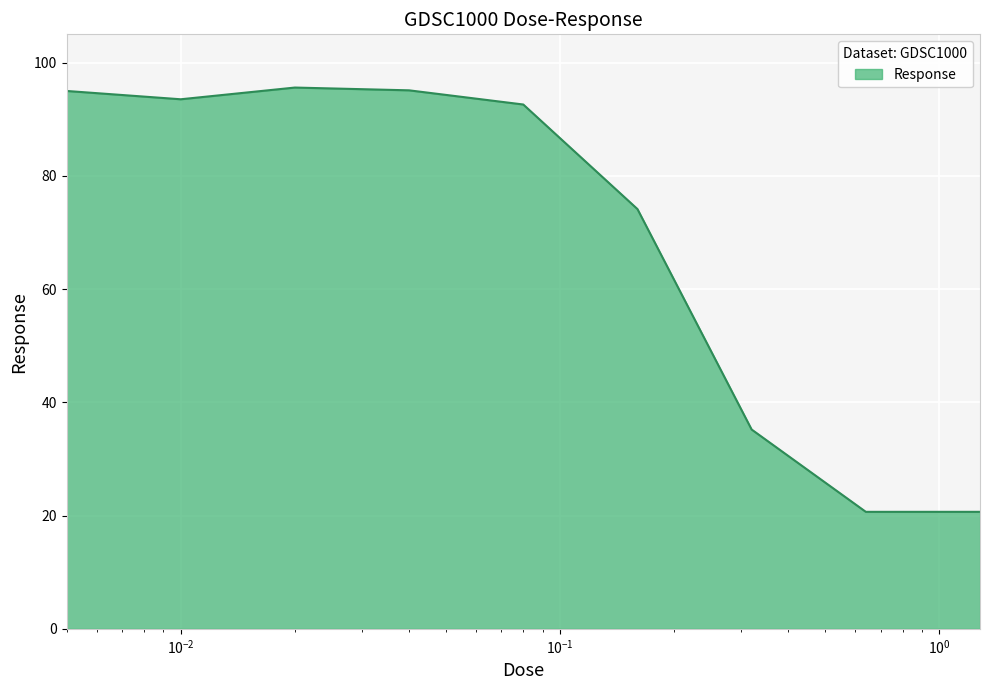

What is the greatest value displayed?

95.6